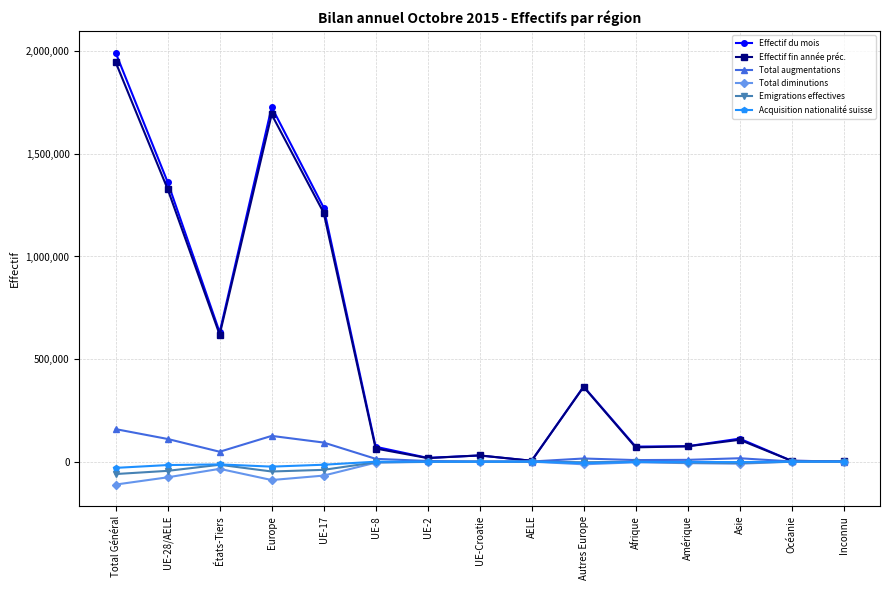

What is the label of the 15th point from the right?

Total Général